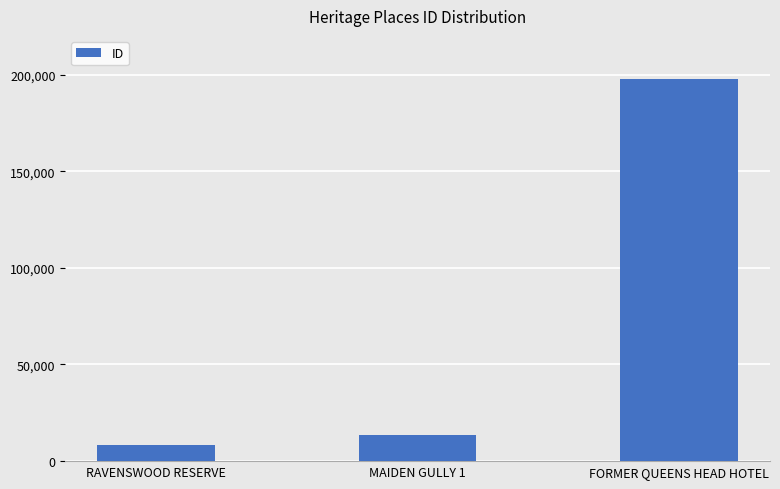

Rank the categories by value from lowest to highest.

RAVENSWOOD RESERVE, MAIDEN GULLY 1, FORMER QUEENS HEAD HOTEL